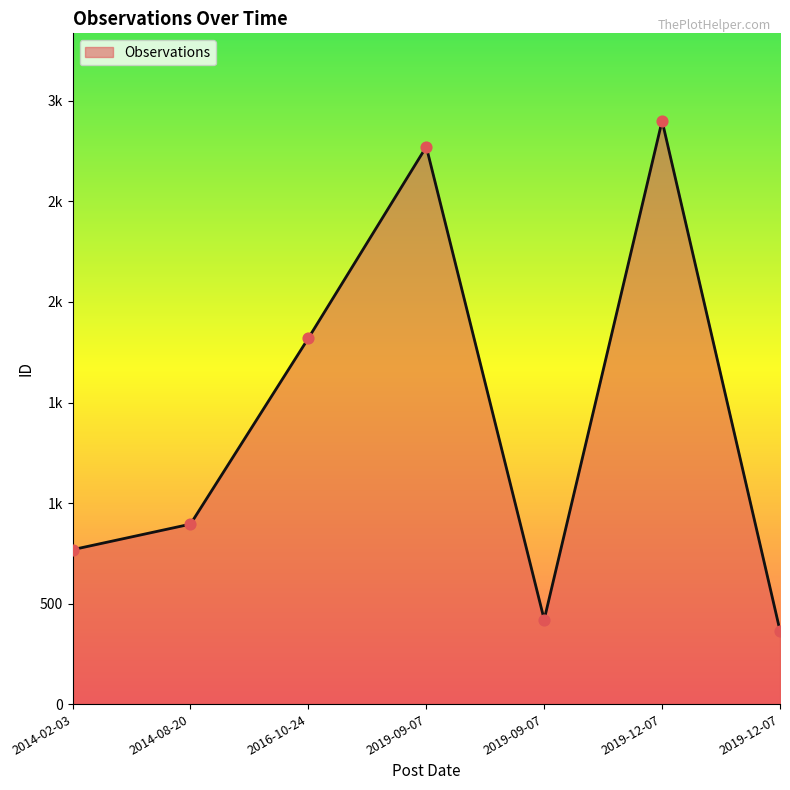

What is the change in value from 2014-02-03 to 2014-08-20?

+127